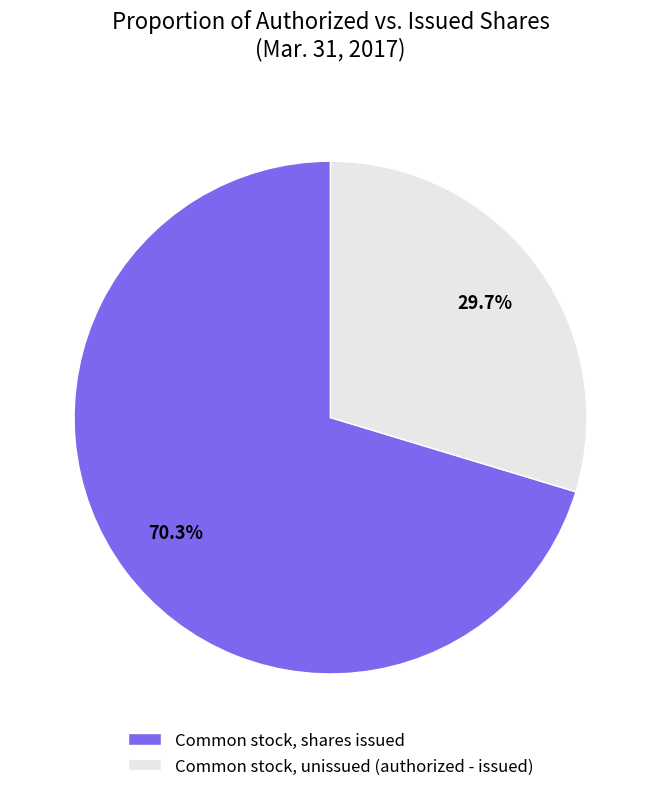

Approximately how many times larger is the value at Common stock, unissued (authorized - issued) compared to Common stock, shares issued?

0.4